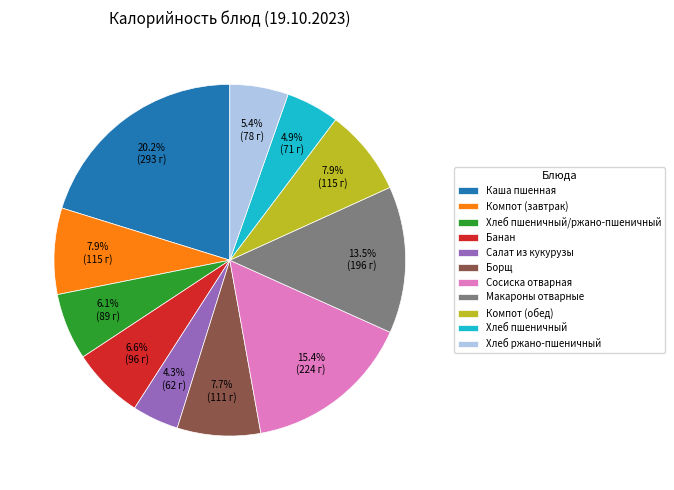

To the nearest percent, what is the average slice percentage?

9%